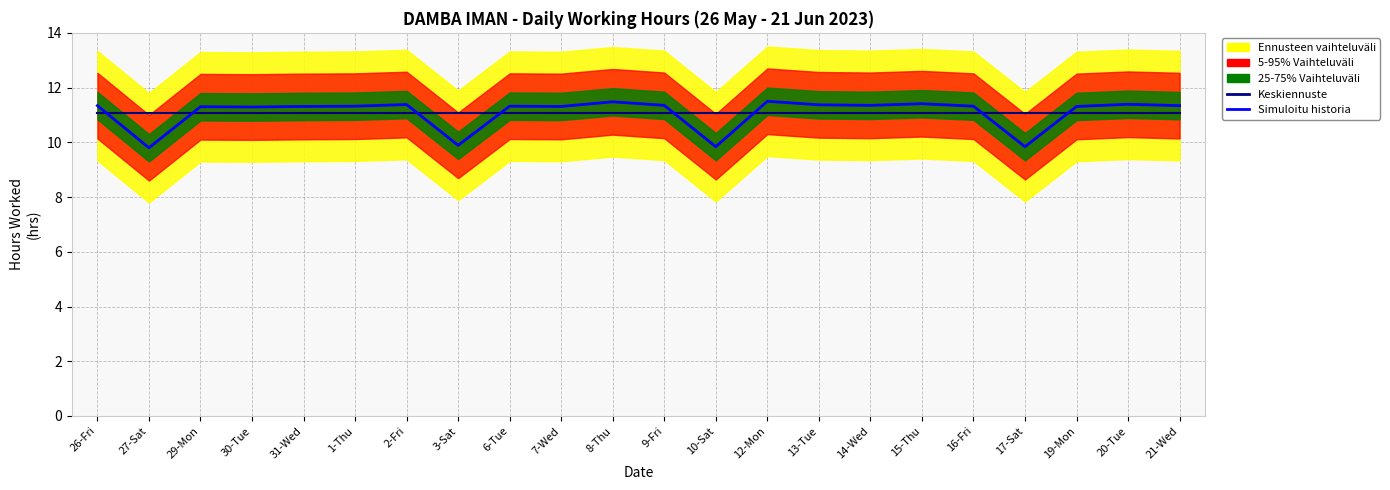

What is the value of the Simuloitu historia point at the 17th from the left?

11.4